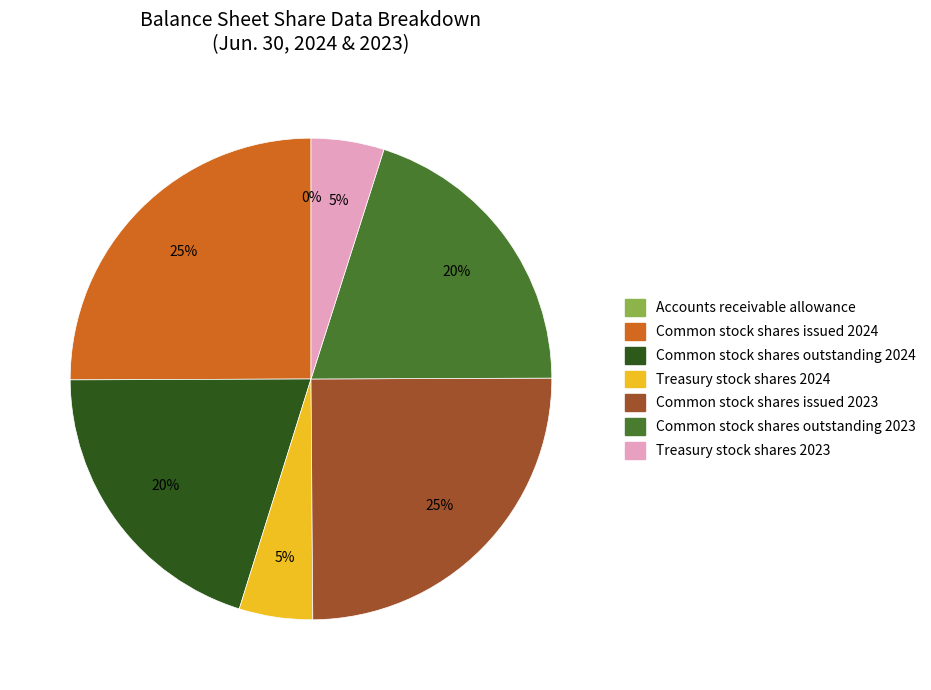

What is the ratio of the value at Common stock shares outstanding 2024 to the value at Common stock shares outstanding 2023?

1.0